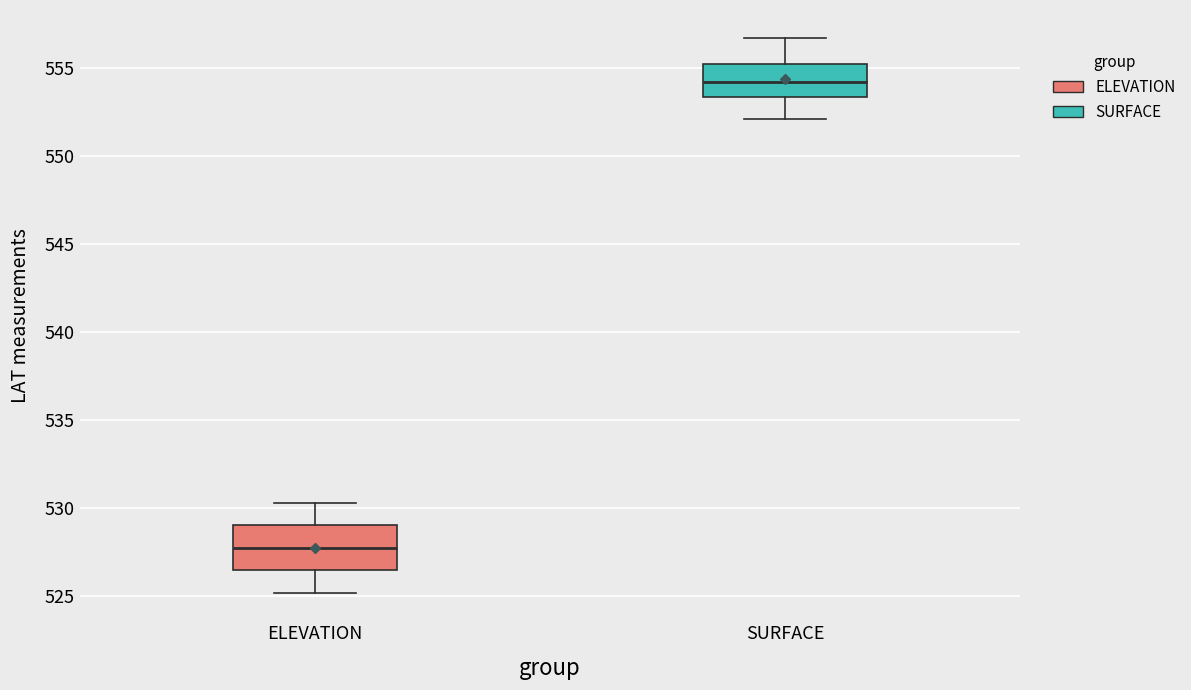

Where does the median line of the box for ELEVATION sit on the y-axis? The values are not printed on the chart, so give them approximately, as read against the axis.

527.5